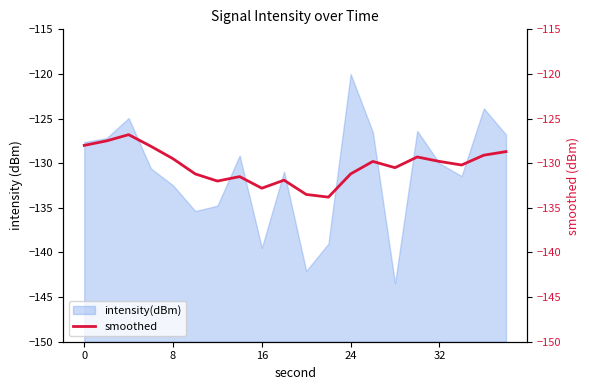

What is the maximum value for intensity(dBm)?

-120.0